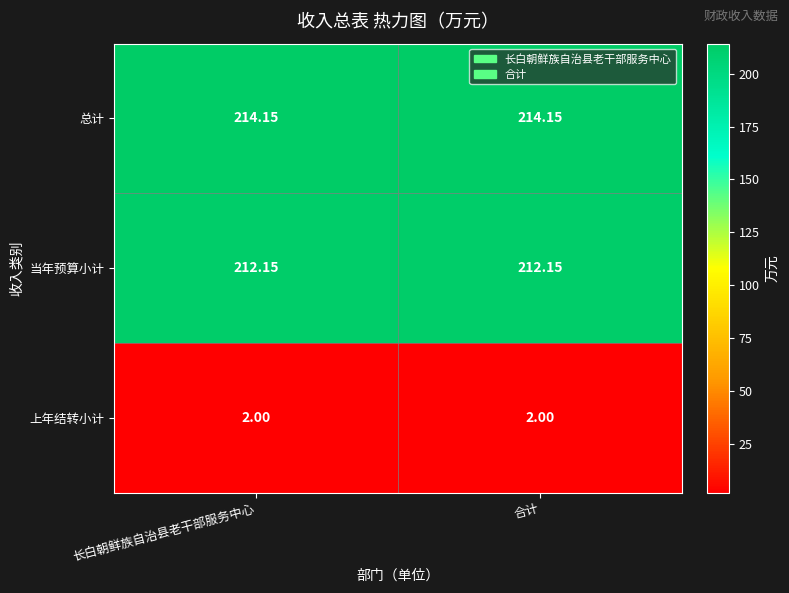

Which series has the largest total across all categories?

总计